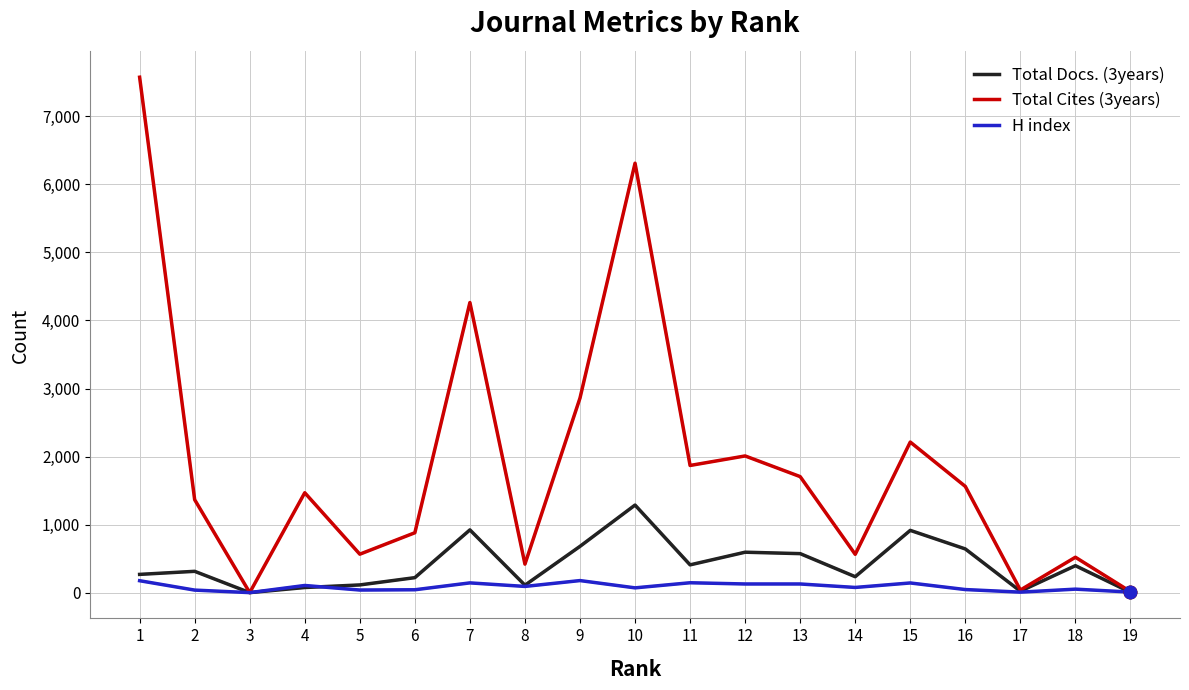

Which series has the largest range (max minus min)?

Total Cites (3years)